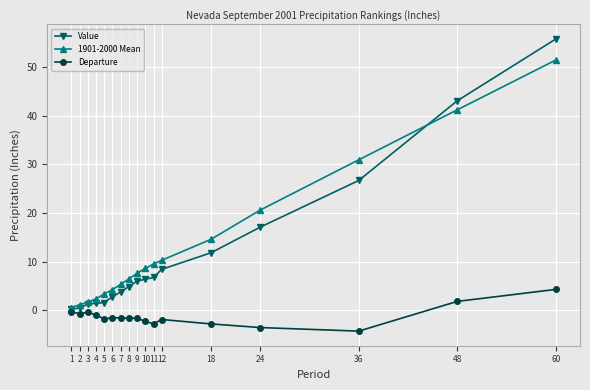

Where is Value nearest to the value 27?

36